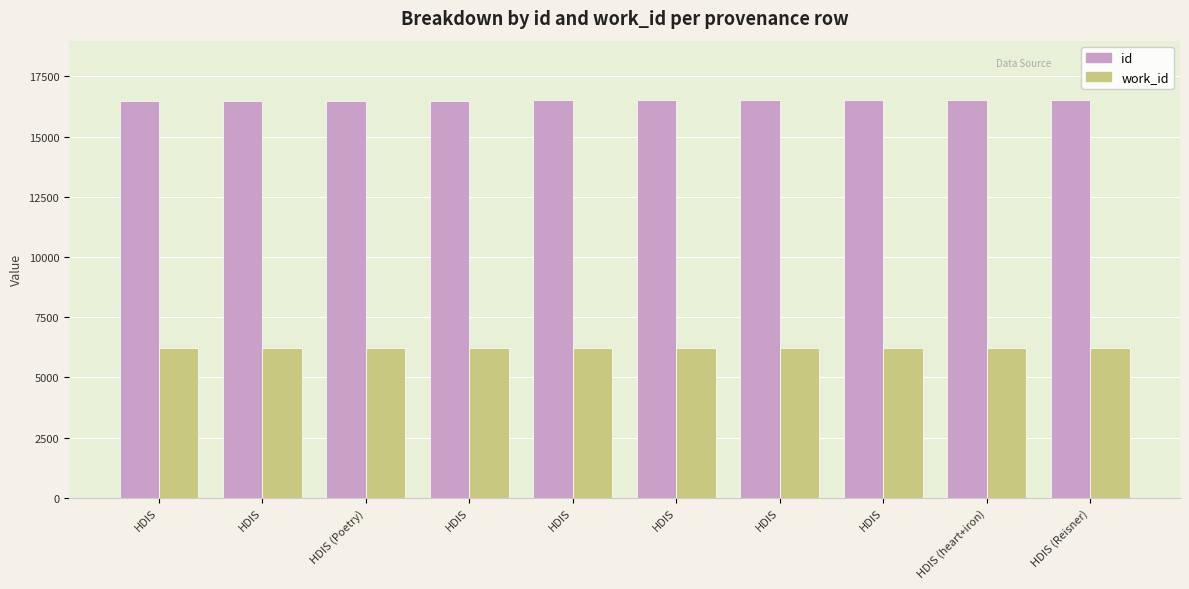

What is the value of the id bar at the 1st from the left?

16492